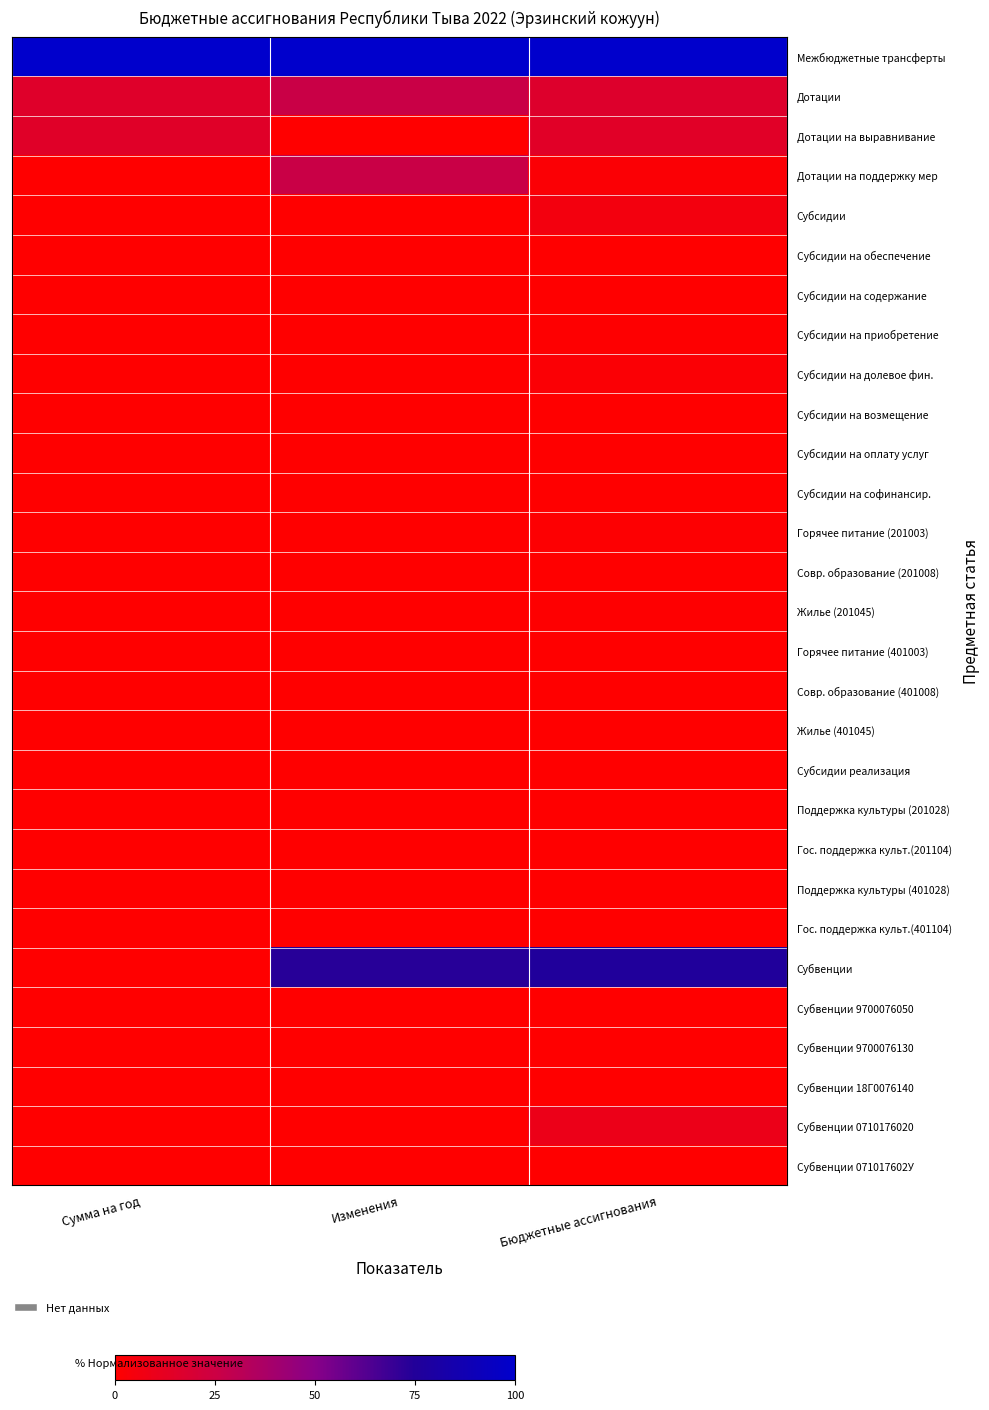

Which series changed the most between Сумма на год and Бюджетные ассигнования?

Субвенции